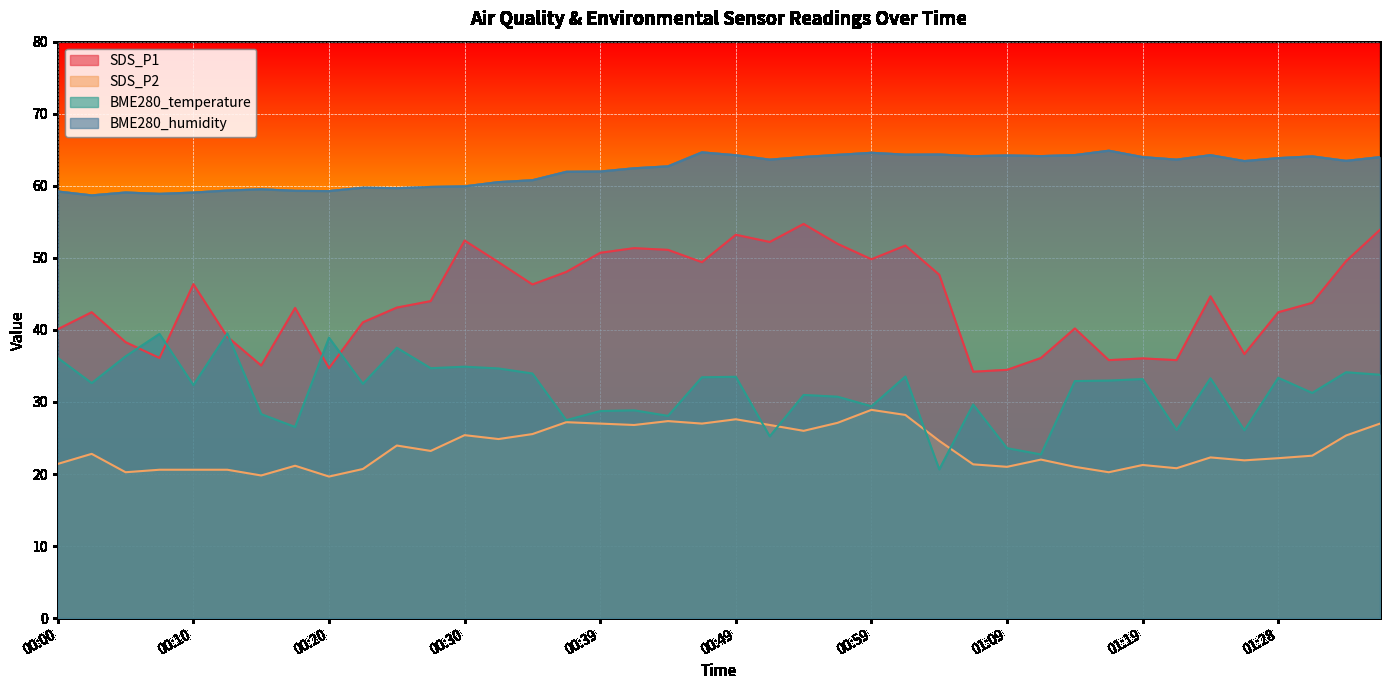

What is the total value across all series at 00:59?

172.7